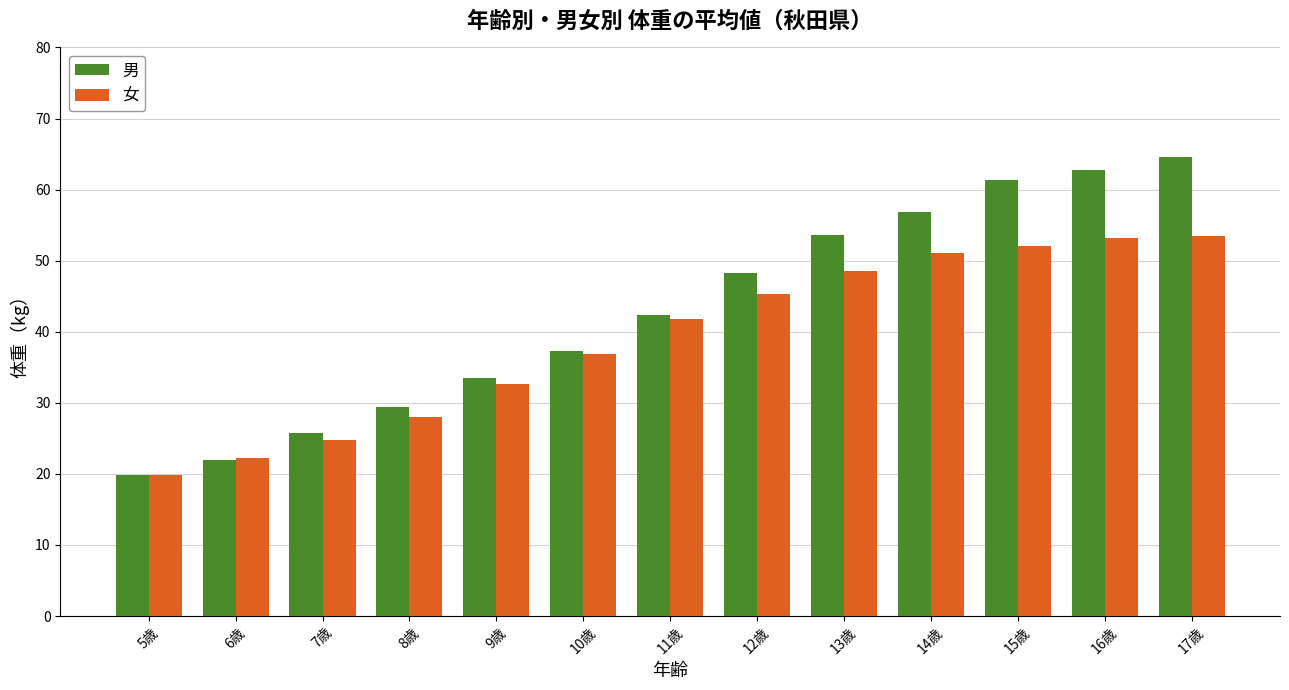

How many bars are there in each group?

2